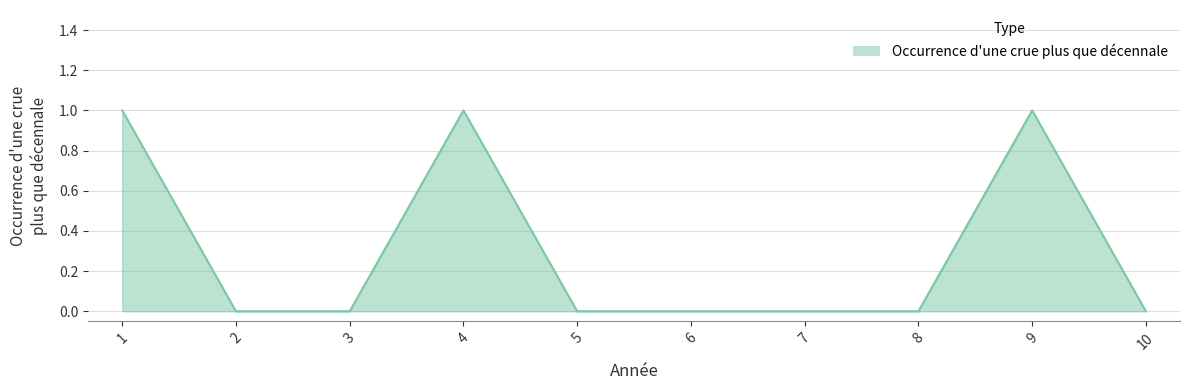

Reading right to left, transcribe all the data shown in this chart.

10=0	9=1	8=0	7=0	6=0	5=0	4=1	3=0	2=0	1=1